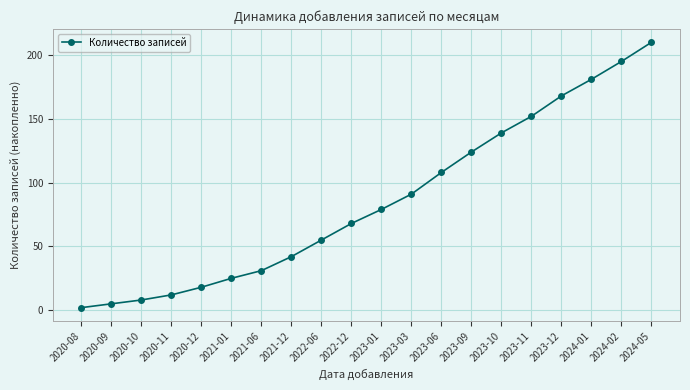

True or false: the data shows 210 at 2024-05.

True